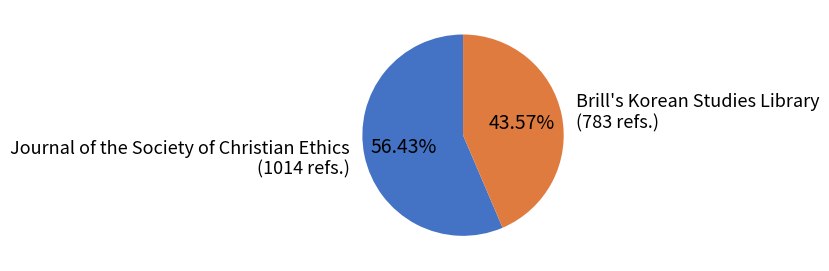

Does any single category account for the majority?

Yes